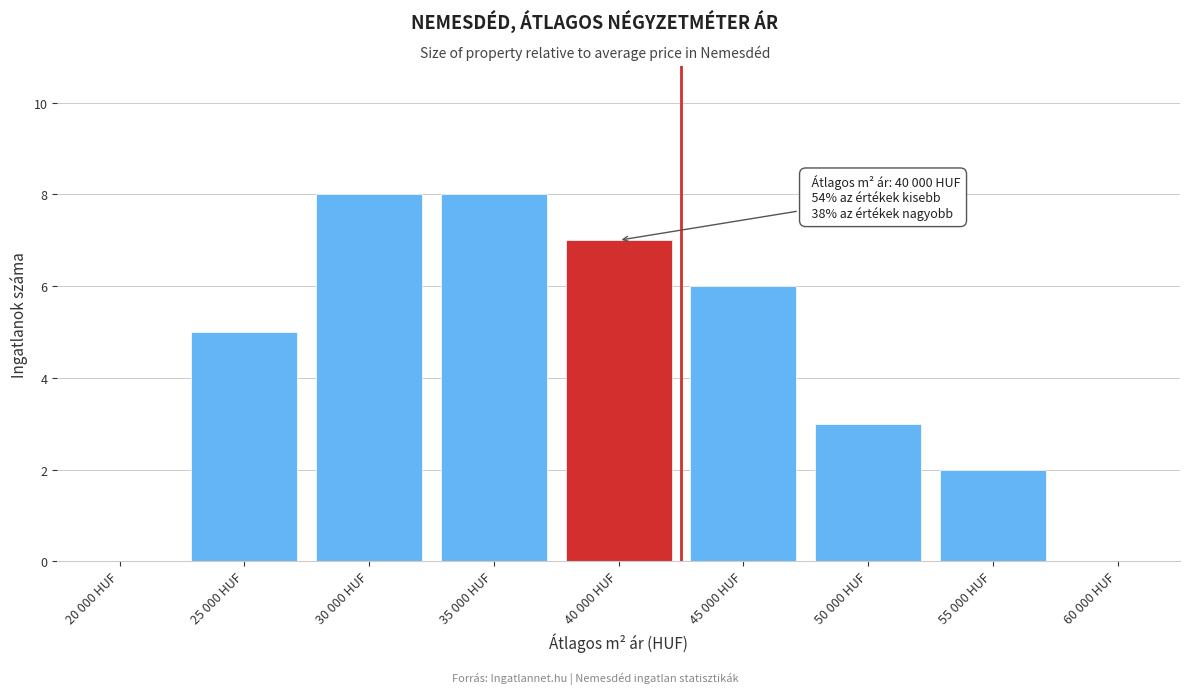

Reading left to right, extract all data points from this chart.

20 000 HUF=0	25 000 HUF=5	30 000 HUF=8	35 000 HUF=8	40 000 HUF=7	45 000 HUF=6	50 000 HUF=3	55 000 HUF=2	60 000 HUF=0